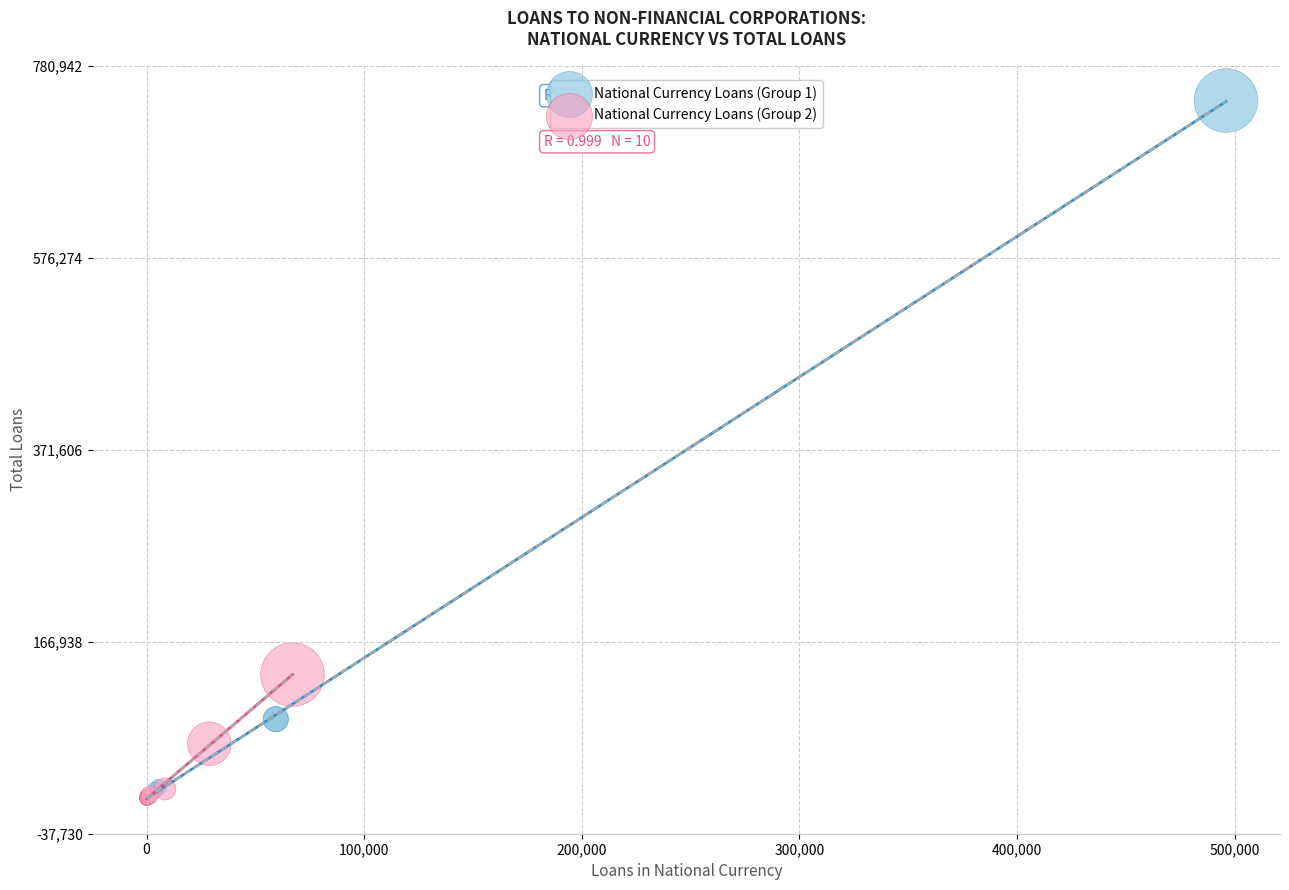

Which series contains the highest Y value?

National Currency Loans (Group 1)